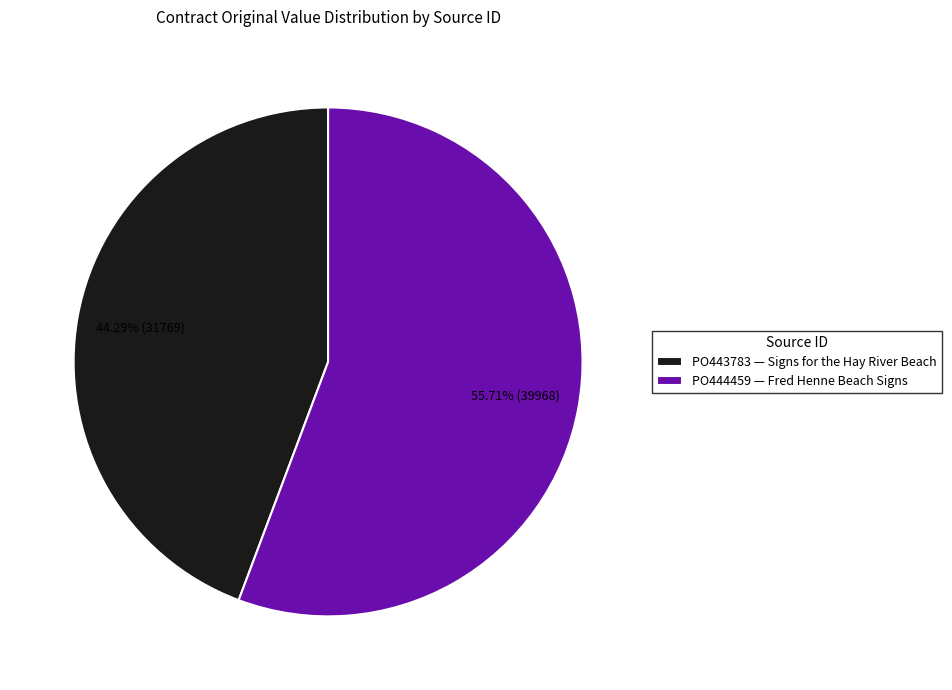

How many segments does this pie chart have?

2